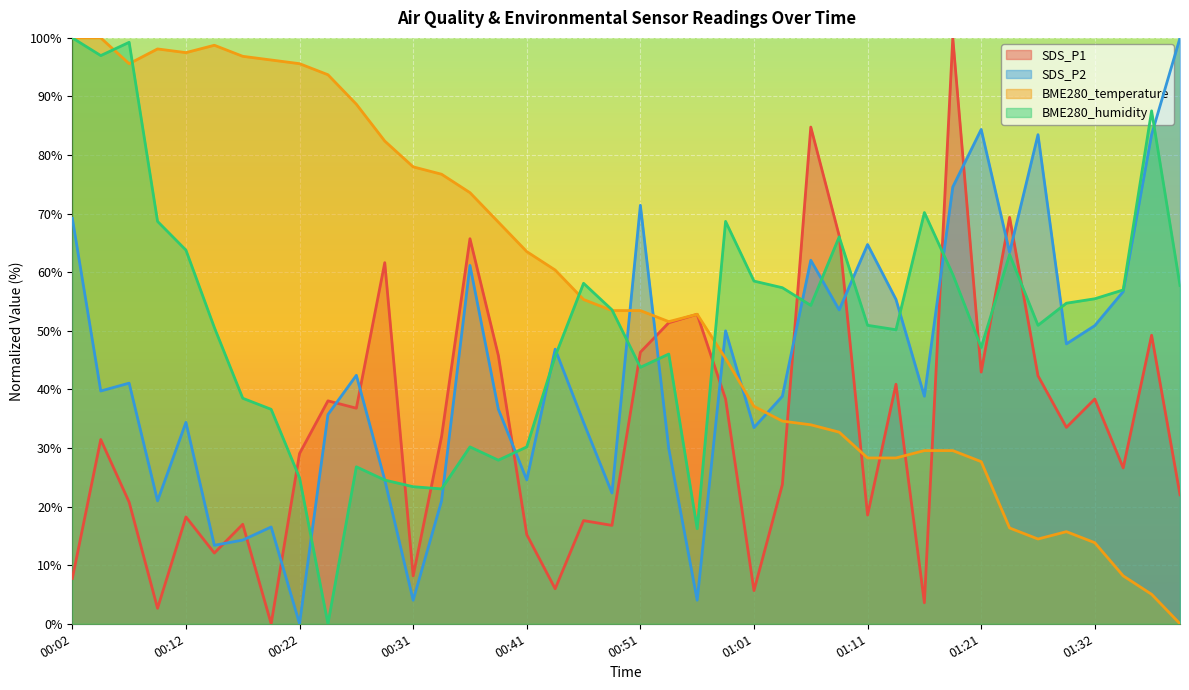

Reading left to right, transcribe all the data shown in this chart.

SDS_P1: 00:02=7.7	00:04=31.4	00:07=20.8	00:09=2.6	00:12=18.2	00:14=12.1	00:17=17.0	00:19=0.0	00:22=29.1	00:24=38.1	00:26=36.8	00:29=61.6	00:31=8.2	00:34=31.9	00:36=65.7	00:39=45.8	00:41=15.2	00:44=6.0	00:46=17.6	00:48=16.8	00:51=46.4	00:53=51.4	00:56=52.8	00:58=38.4	01:01=5.7	01:03=23.8	01:06=84.8	01:08=66.2	01:11=18.6	01:14=40.9	01:16=3.6	01:19=100.0	01:21=43.0	01:24=69.4	01:27=42.3	01:29=33.5	01:32=38.4	01:34=26.6	01:37=49.2	01:39=22.0
SDS_P2: 00:02=69.2	00:04=39.7	00:07=41.1	00:09=21.0	00:12=34.4	00:14=13.4	00:17=14.3	00:19=16.5	00:22=0.0	00:24=35.7	00:26=42.4	00:29=24.6	00:31=4.0	00:34=21.0	00:36=61.2	00:39=36.6	00:41=24.6	00:44=46.9	00:46=34.4	00:48=22.3	00:51=71.4	00:53=29.9	00:56=4.0	00:58=50.0	01:01=33.5	01:03=38.8	01:06=62.1	01:08=53.6	01:11=64.7	01:14=55.4	01:16=38.8	01:19=74.6	01:21=84.4	01:24=63.4	01:27=83.5	01:29=47.8	01:32=50.9	01:34=56.7	01:37=83.5	01:39=100.0
BME280_temperature: 00:02=100.0	00:04=100.0	00:07=95.6	00:09=98.1	00:12=97.5	00:14=98.7	00:17=96.9	00:19=96.2	00:22=95.6	00:24=93.7	00:26=88.7	00:29=82.4	00:31=78.0	00:34=76.7	00:36=73.6	00:39=68.6	00:41=63.5	00:44=60.4	00:46=55.3	00:48=53.5	00:51=53.5	00:53=51.6	00:56=52.8	00:58=45.3	01:01=37.1	01:03=34.6	01:06=34.0	01:08=32.7	01:11=28.3	01:14=28.3	01:16=29.6	01:19=29.6	01:21=27.7	01:24=16.4	01:27=14.5	01:29=15.7	01:32=13.8	01:34=8.2	01:37=5.0	01:39=0.0
BME280_humidity: 00:02=100.0	00:04=97.0	00:07=99.2	00:09=68.7	00:12=63.8	00:14=50.6	00:17=38.5	00:19=36.6	00:22=24.9	00:24=0.0	00:26=26.8	00:29=24.5	00:31=23.4	00:34=23.0	00:36=30.2	00:39=27.9	00:41=30.2	00:44=45.7	00:46=58.1	00:48=53.6	00:51=43.8	00:53=46.0	00:56=16.2	00:58=68.7	01:01=58.5	01:03=57.4	01:06=54.3	01:08=66.0	01:11=50.9	01:14=50.2	01:16=70.2	01:19=59.6	01:21=47.2	01:24=63.0	01:27=50.9	01:29=54.7	01:32=55.5	01:34=57.0	01:37=87.5	01:39=57.7